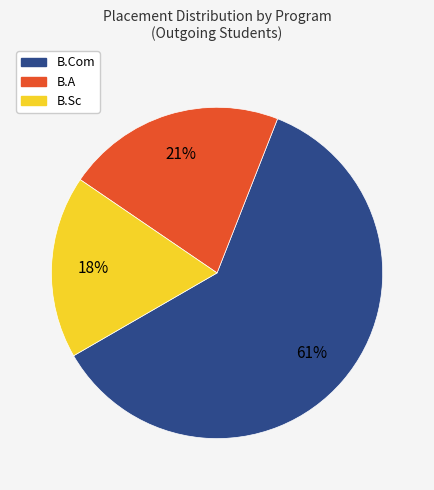

Does B.Sc account for over 50% of the chart?

No